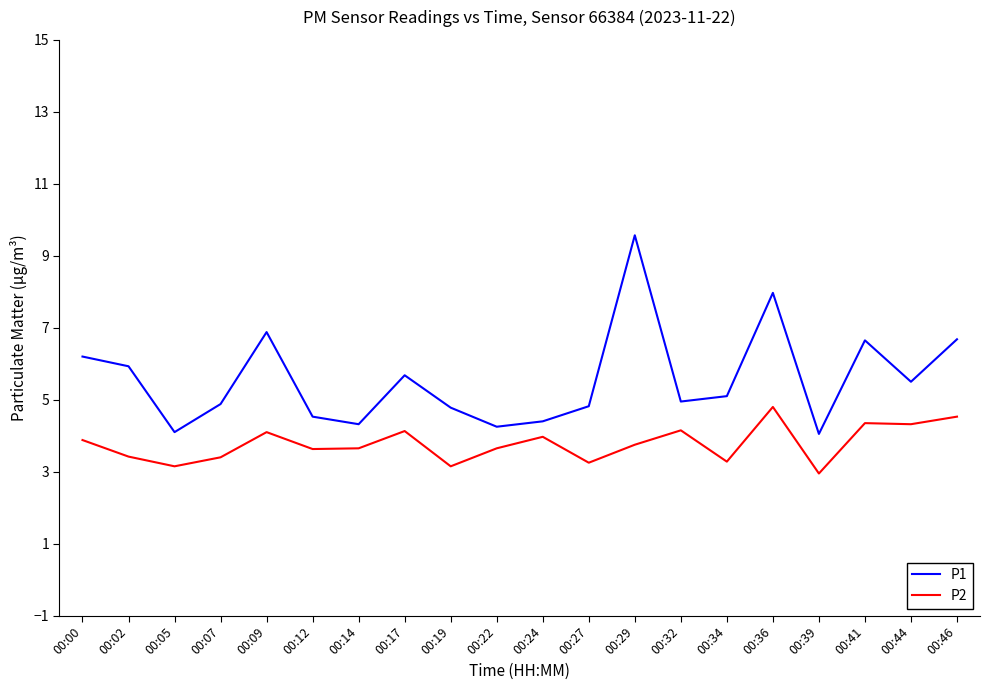

At which category does P2 reach its first local peak?

00:09